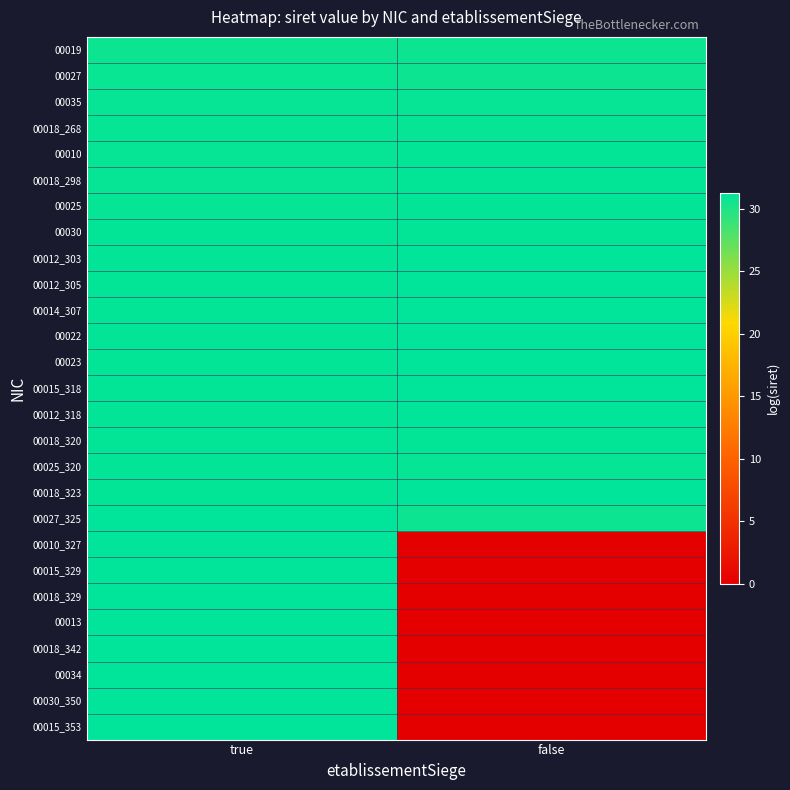

Which has a higher value, true or false?

false